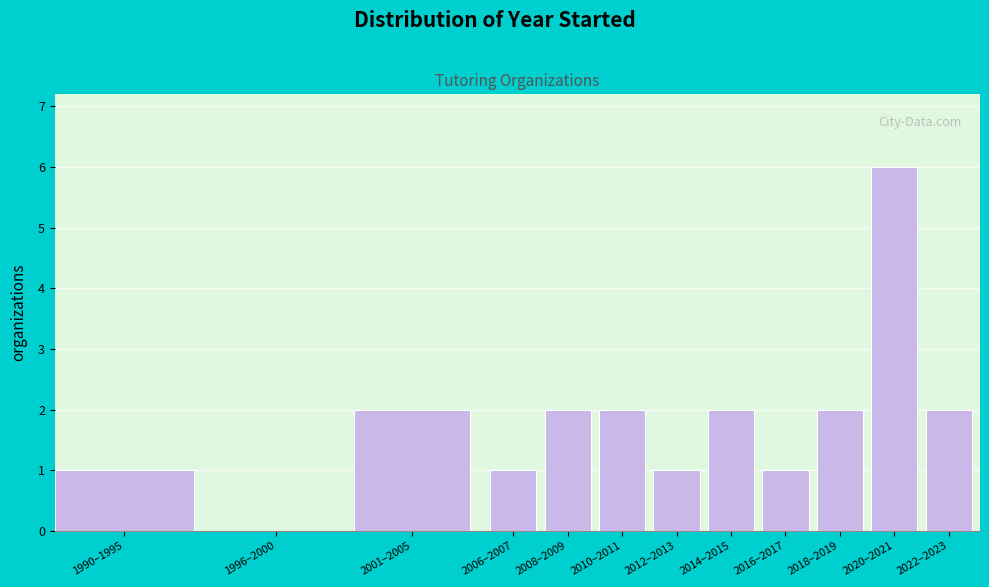

Reading left to right, transcribe all the data shown in this chart.

1990–1995=1	1996–2000=0	2001–2005=2	2006–2007=1	2008–2009=2	2010–2011=2	2012–2013=1	2014–2015=2	2016–2017=1	2018–2019=2	2020–2021=6	2022–2023=2